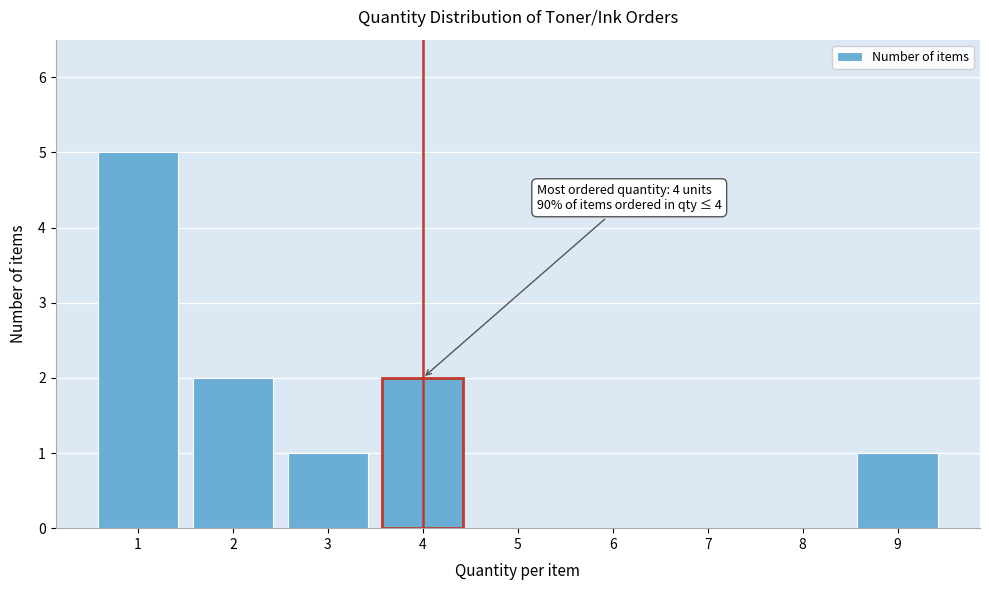

Reading left to right, transcribe all the data shown in this chart.

1=5	2=2	3=1	4=2	5=0	6=0	7=0	8=0	9=1